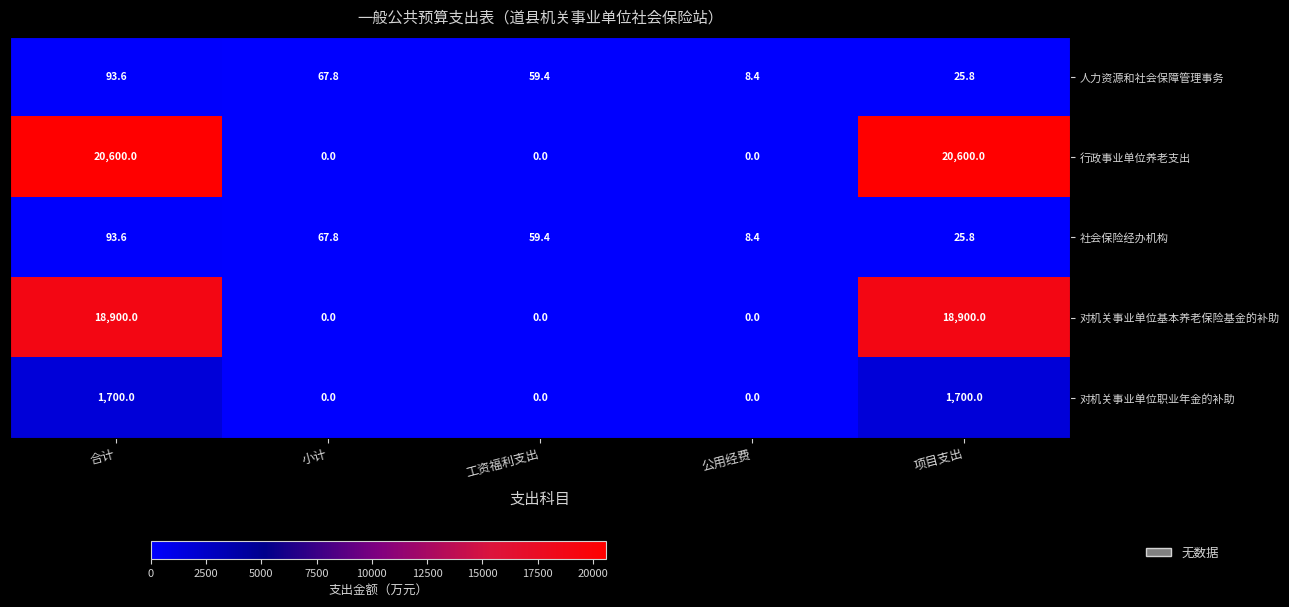

Reading left to right, list all the values displayed in this chart.

人力资源和社会保障管理事务: 合计=93.6	小计=67.8	工资福利支出=59.4	公用经费=8.4	项目支出=25.8
行政事业单位养老支出: 合计=20600.0	小计=0.0	工资福利支出=0.0	公用经费=0.0	项目支出=20600.0
社会保险经办机构: 合计=93.6	小计=67.8	工资福利支出=59.4	公用经费=8.4	项目支出=25.8
对机关事业单位基本养老保险基金的补助: 合计=18900.0	小计=0.0	工资福利支出=0.0	公用经费=0.0	项目支出=18900.0
对机关事业单位职业年金的补助: 合计=1700.0	小计=0.0	工资福利支出=0.0	公用经费=0.0	项目支出=1700.0